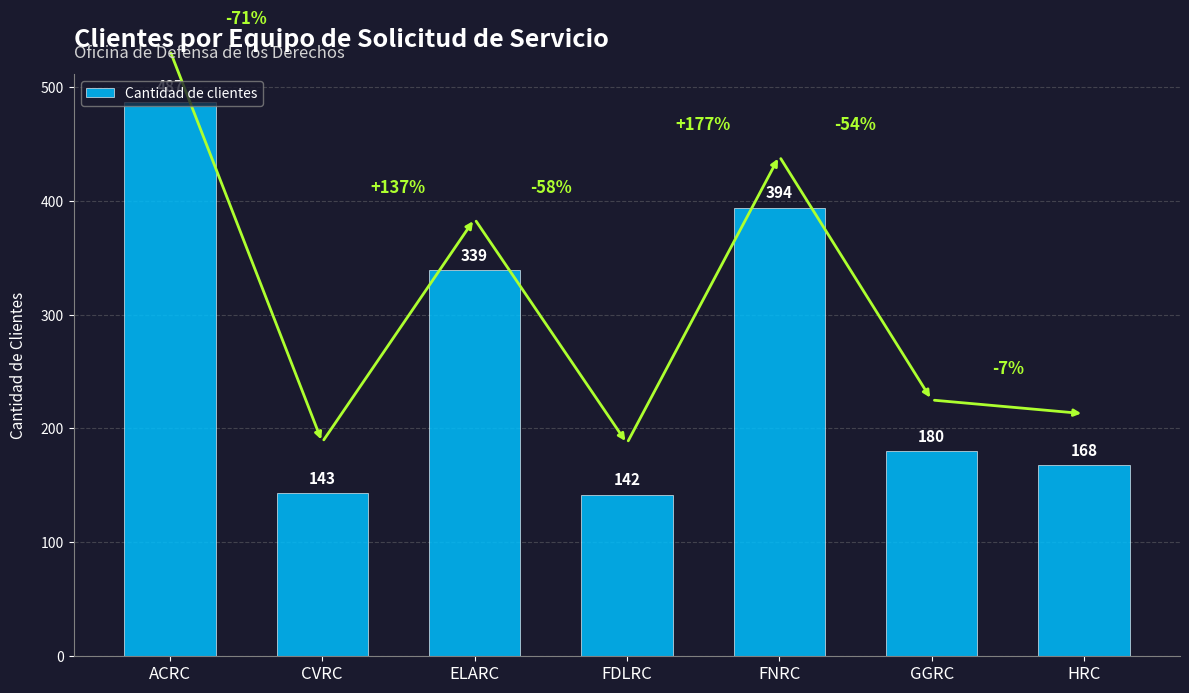

What is the difference between the values at HRC and ACRC?

319